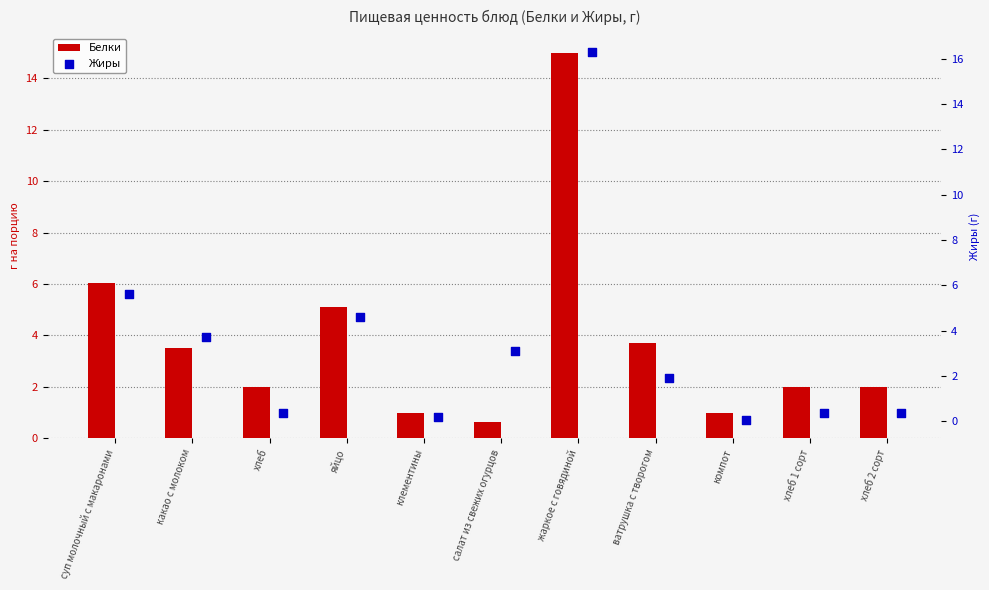

What are all the series names shown in the legend?

Белки, Жиры